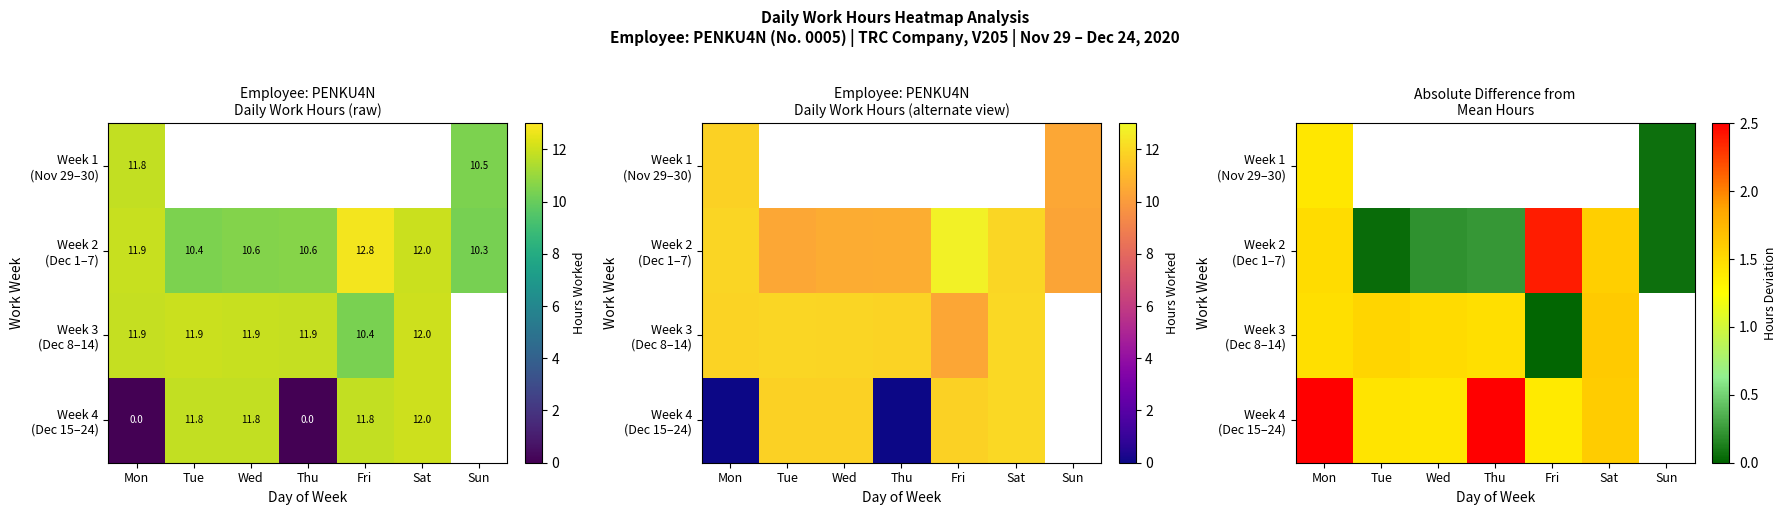

How many values in Week 1 (Nov 29–30) are above zero?

2